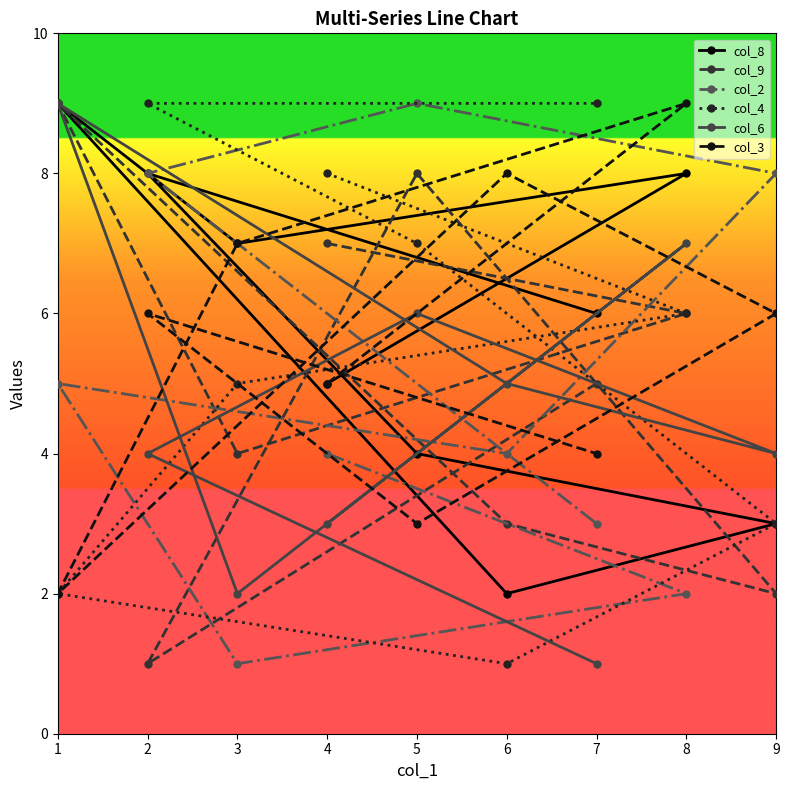

How many interior local valleys does the col_9 series have?

3